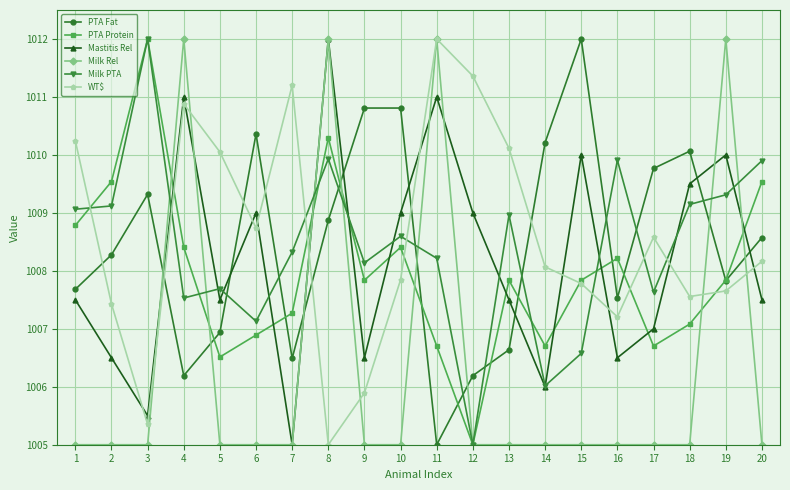

What is the difference between the highest and lowest values at 18?

5.1